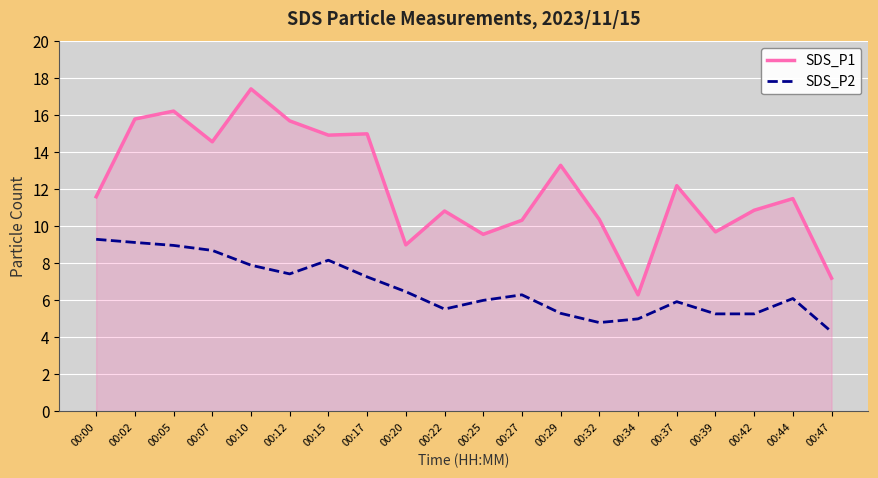

How many categories are shown in the chart?

20